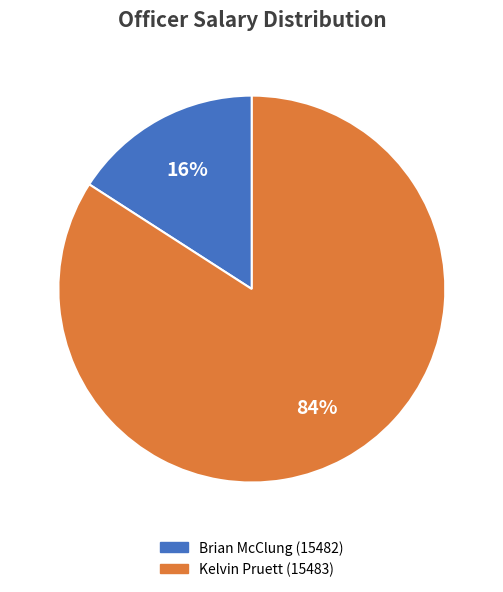

To the nearest percent, what is the combined percentage of Kelvin Pruett (15483) and Brian McClung (15482)?

100%